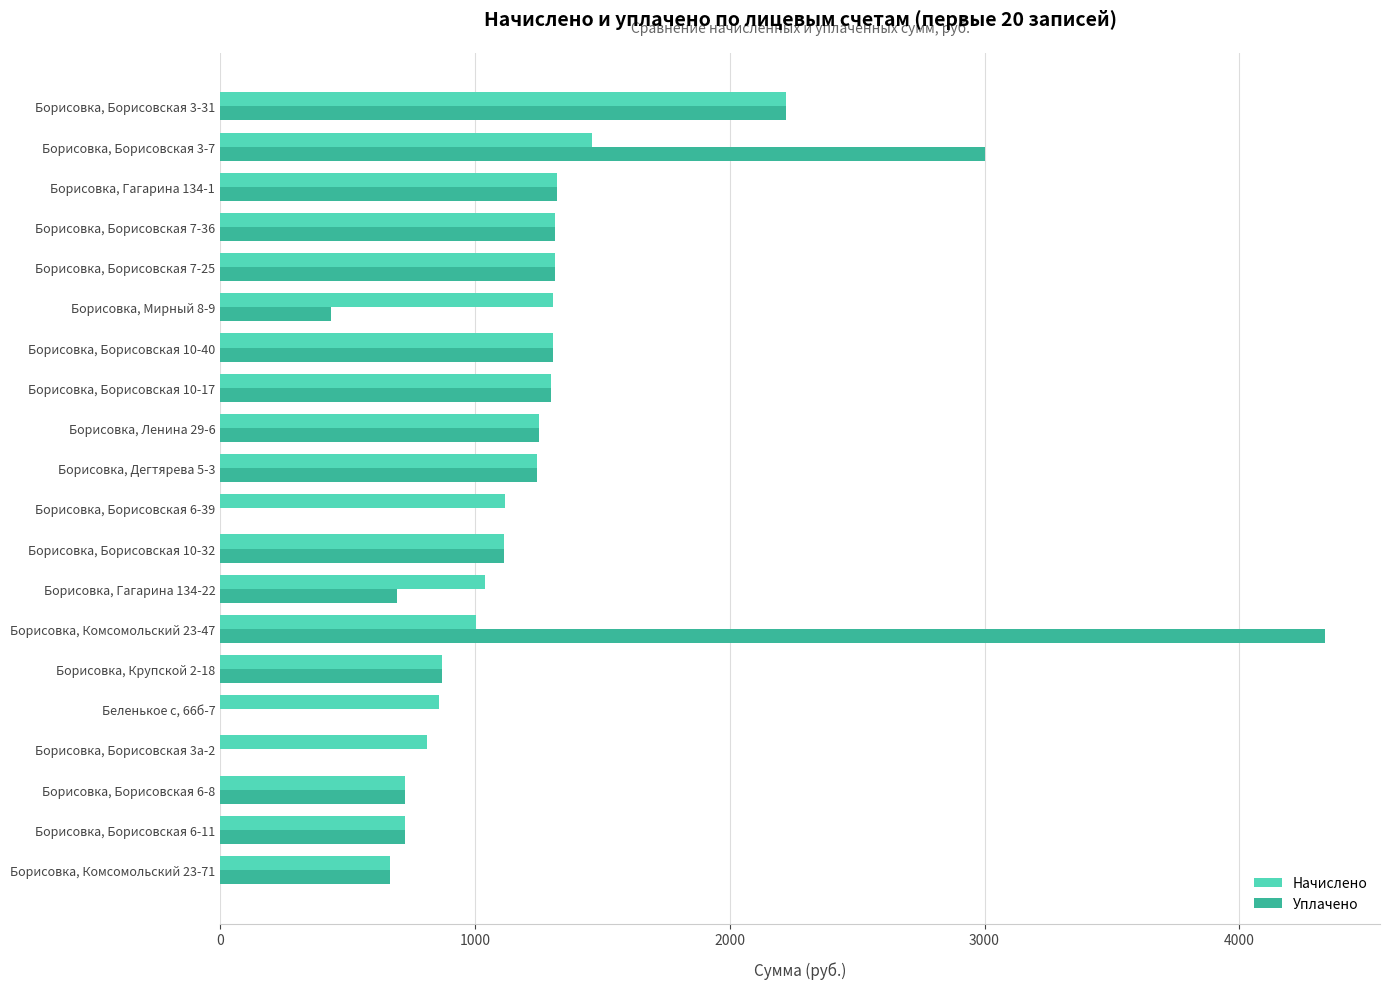

Which category has the highest value in the Уплачено series?

Борисовка, Комсомольский 23-47